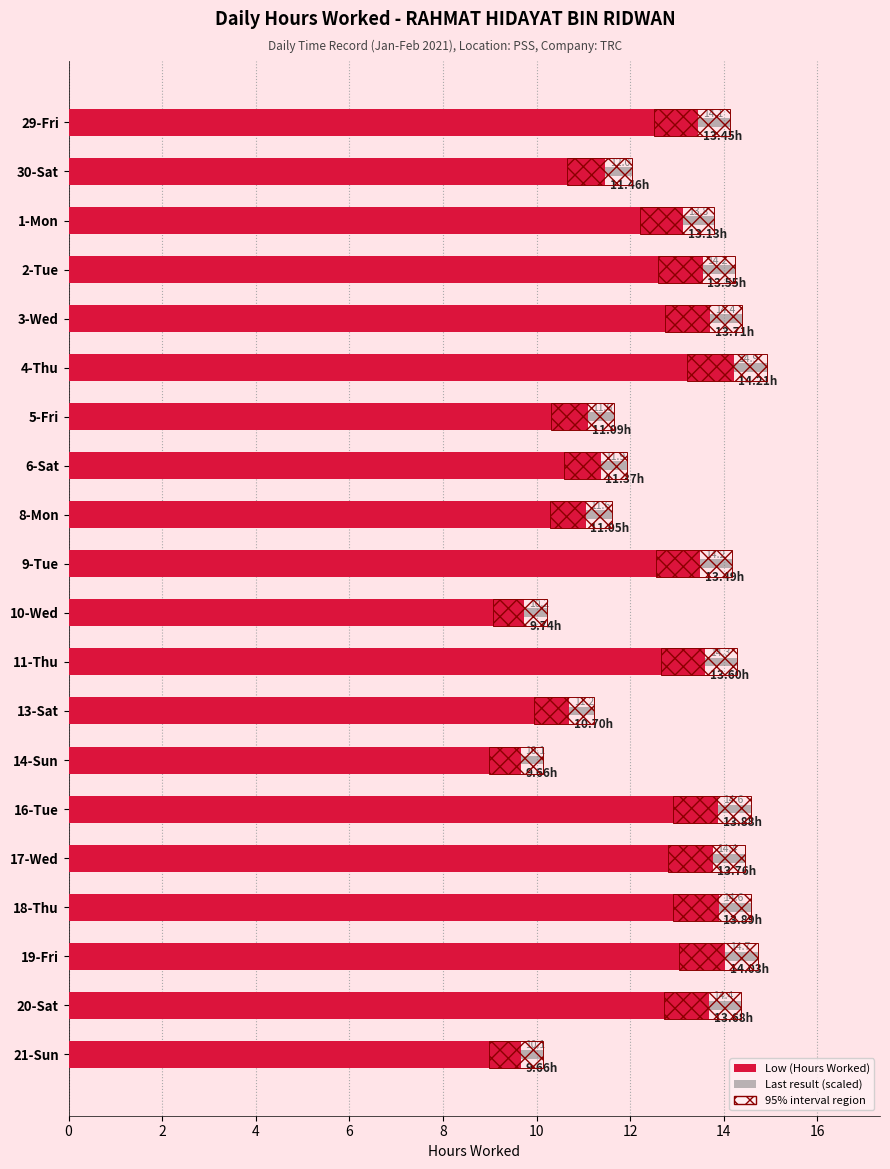

The value of Last result (scaled) at 29-Fri is 14.1. True or false?

True